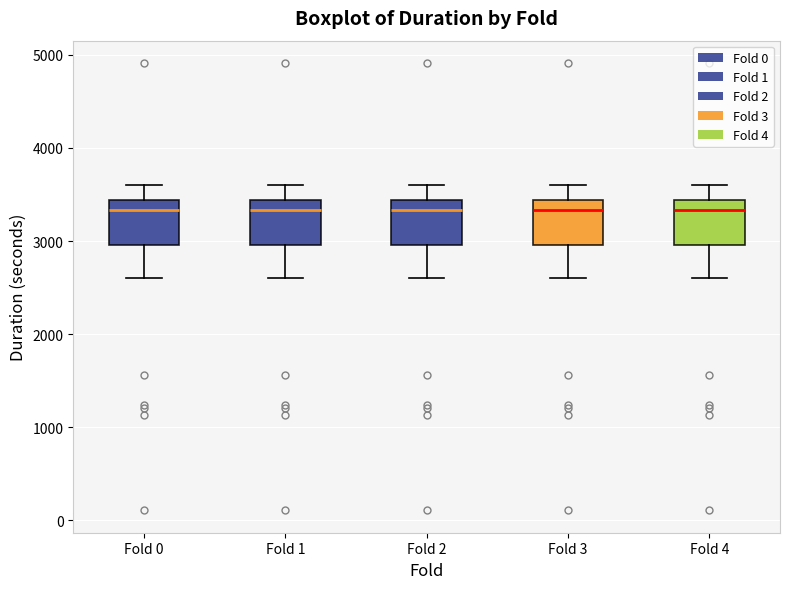

Where does the lower whisker of the box for Fold 0 end on the y-axis? The values are not printed on the chart, so give them approximately, as read against the axis.

2600